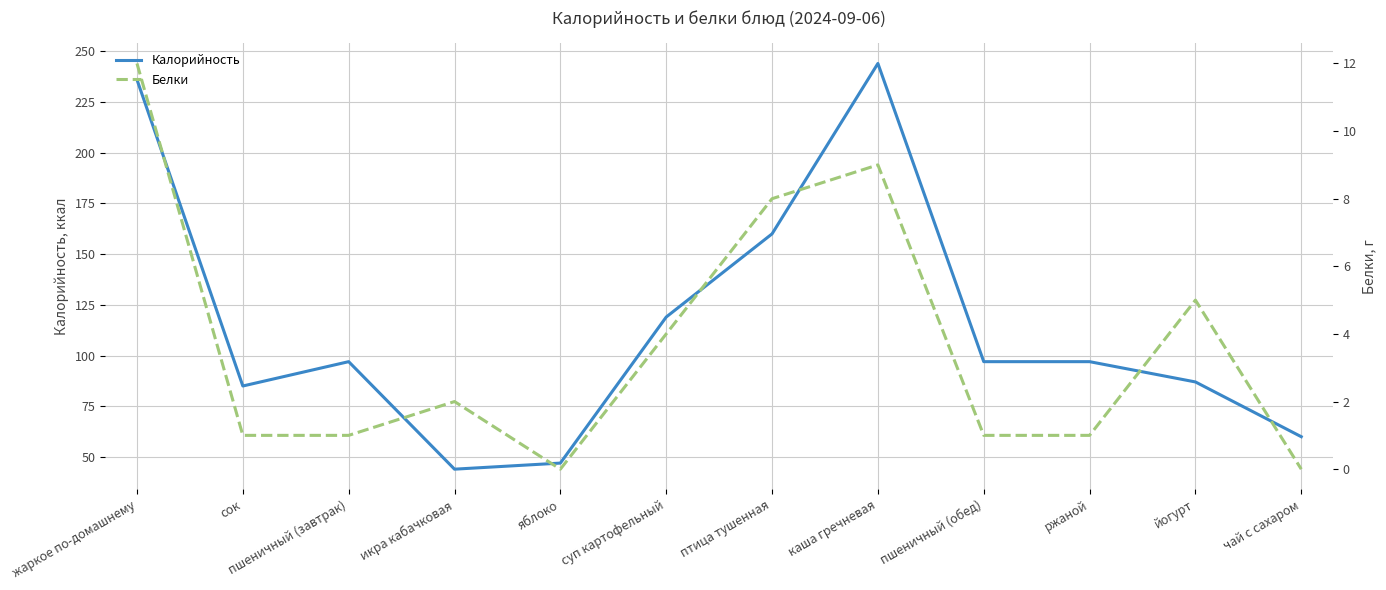

What are all the series names shown in the legend?

Калорийность, Белки